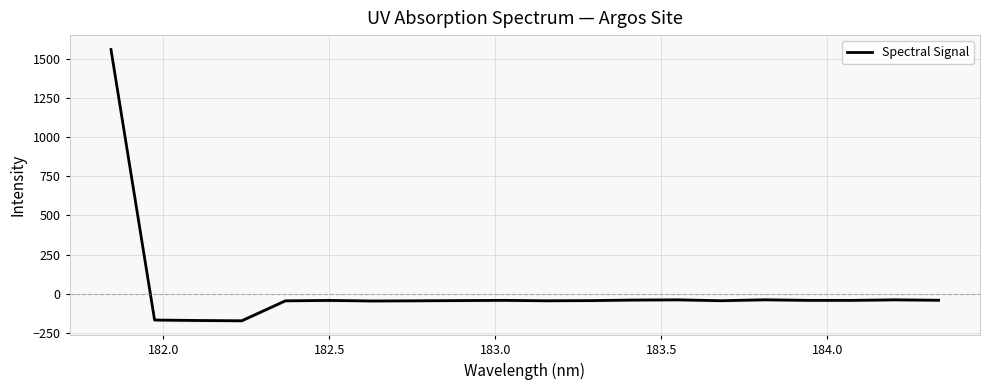

How many points are higher than both their immediate neighbors (excluding endpoints)?

5